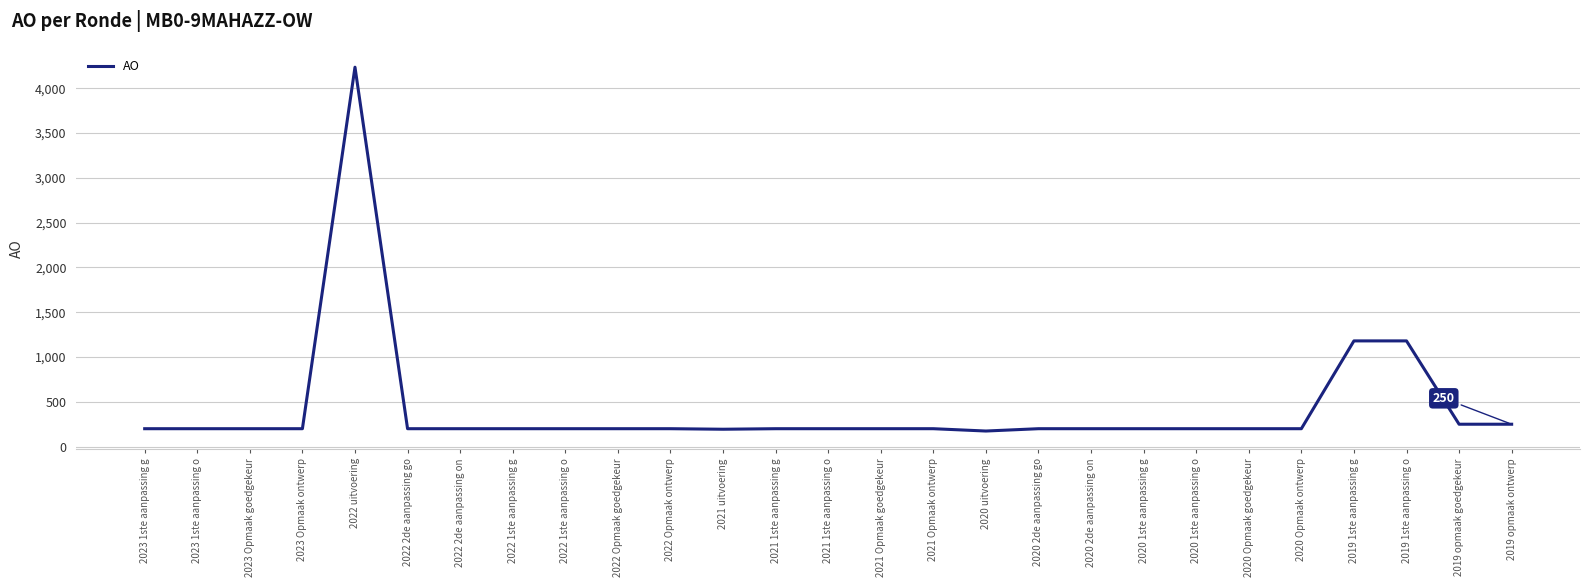

At which category does the chart reach its peak across all series?

2022 uitvoering